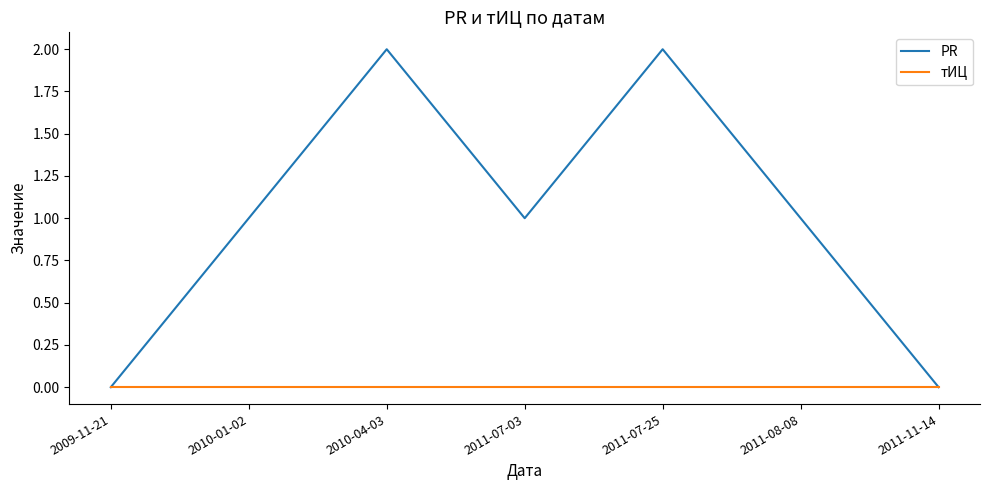

At 2011-07-25, list the series in order from smallest to largest.

тИЦ, PR